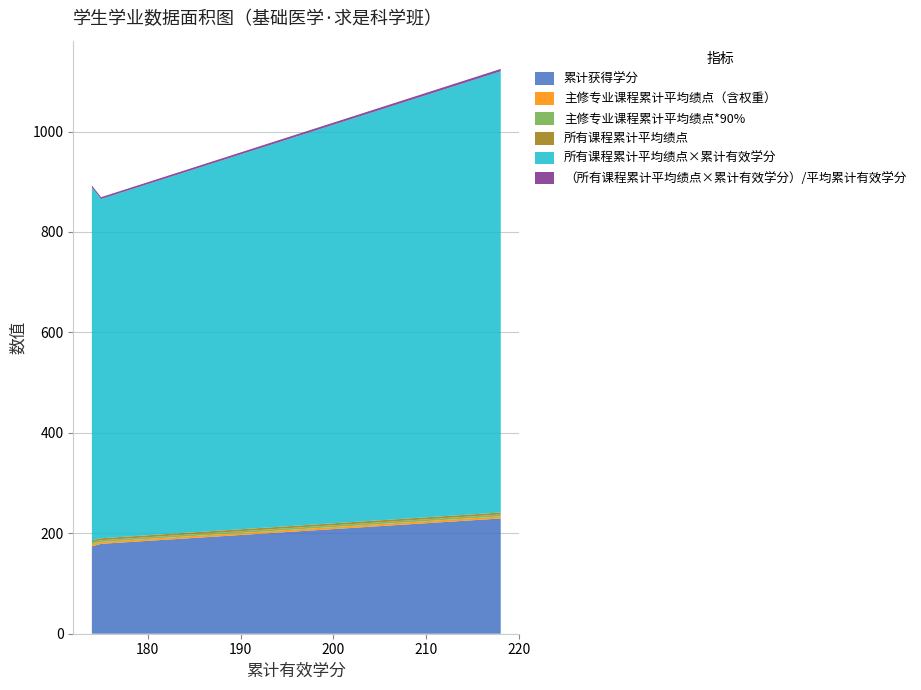

Reading left to right, extract all data points from this chart.

累计获得学分: 218=229.5	174=174.0	175=179.0
主修专业课程累计平均绩点（含权重）: 218=4.1	174=4.0	175=3.8
主修专业课程累计平均绩点*90%: 218=3.7	174=3.6	175=3.4
所有课程累计平均绩点: 218=4.0	174=4.0	175=3.9
所有课程累计平均绩点×累计有效学分: 218=878.5	174=703.0	175=675.5
（所有课程累计平均绩点×累计有效学分）/平均累计有效学分: 218=4.7	174=3.8	175=3.6